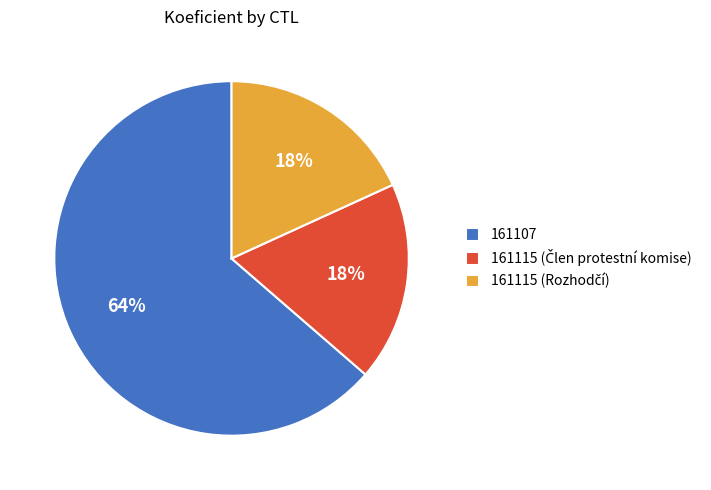

What is the largest slice in the pie chart?

161107